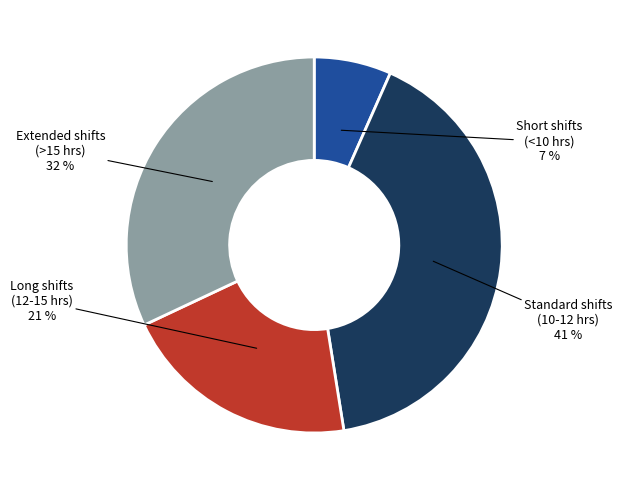

How many slices are in this pie chart?

4